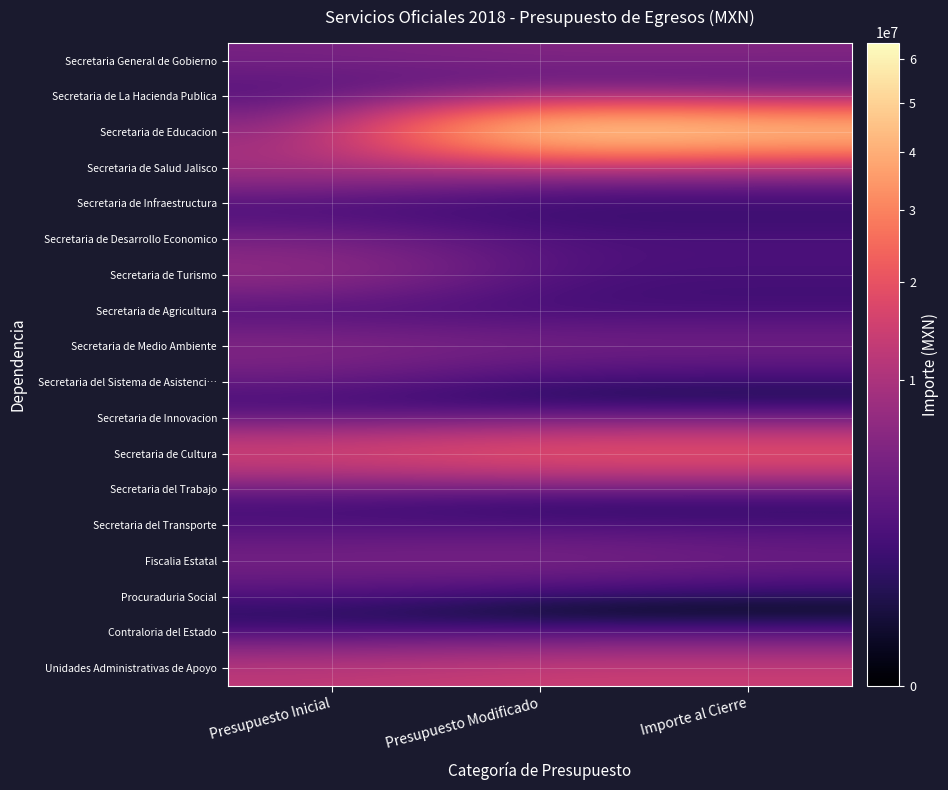

What is the total value across all series at Importe al Cierre?

121874982.9